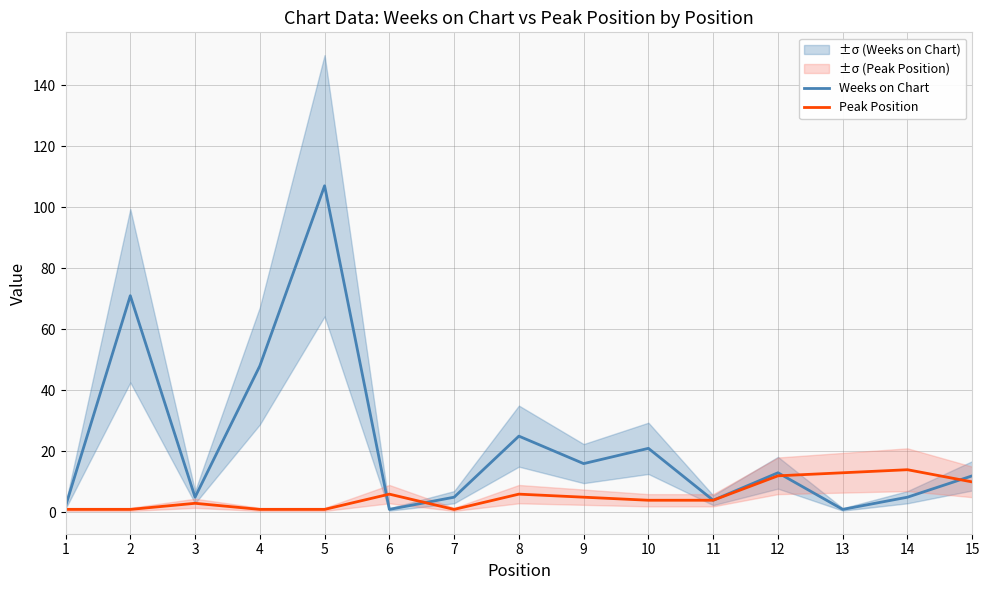

Where does the Weeks on Chart series first go above 12?

2